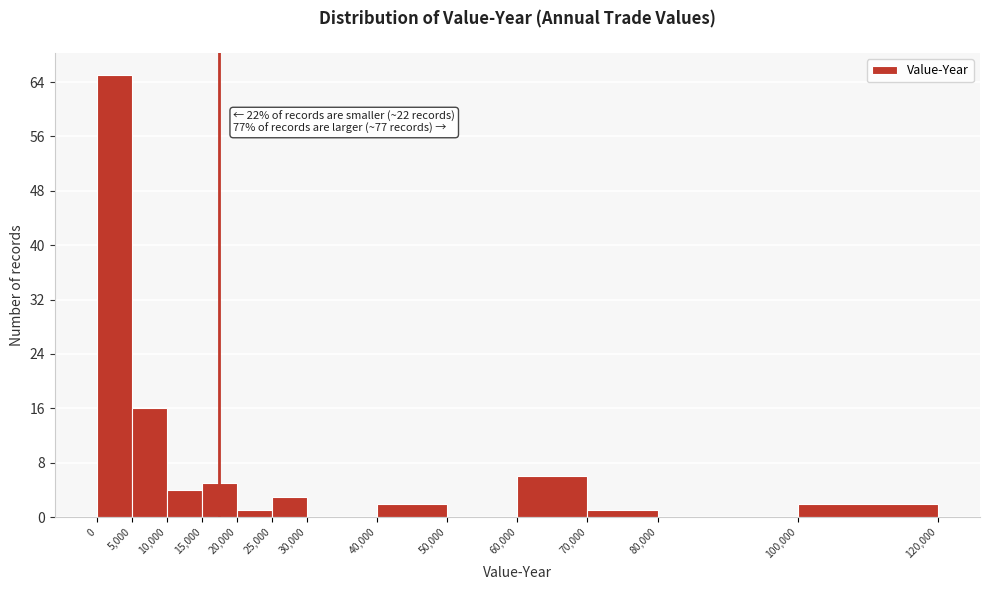

Which range on the x-axis has the tallest bar?

0 to 5,000